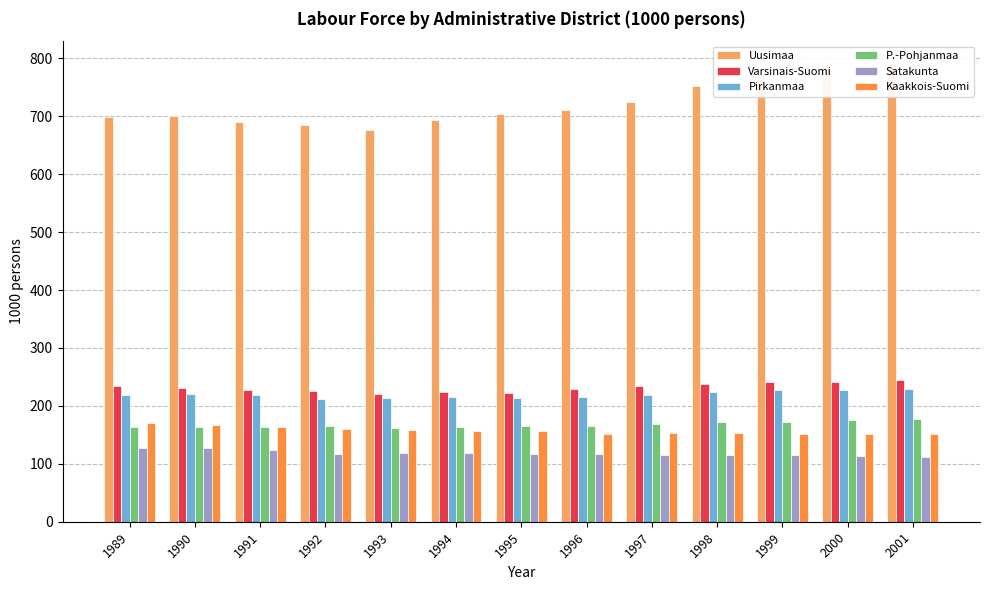

What is the minimum value for Varsinais-Suomi?

221